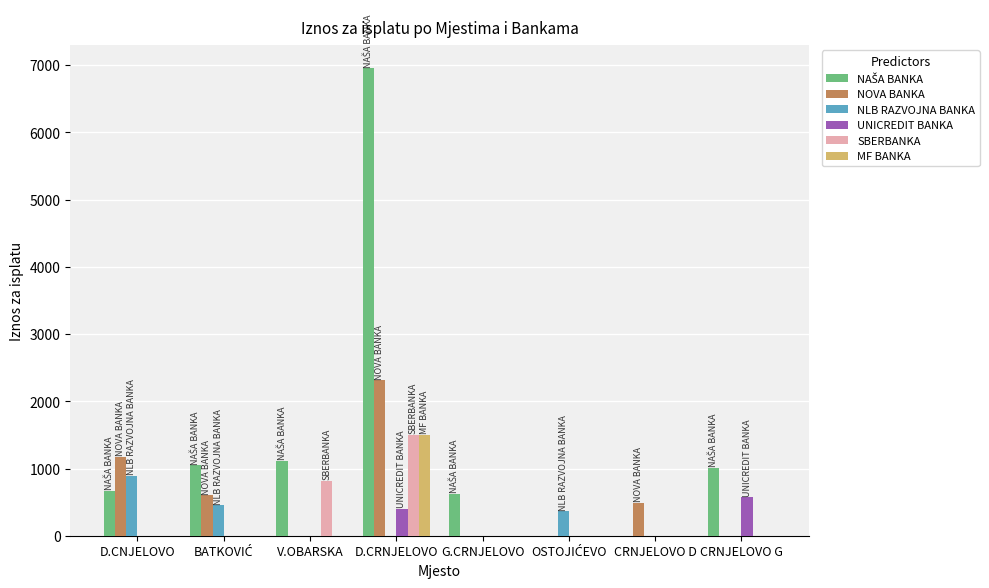

What is the total value across all series at CRNJELOVO D?

485.0